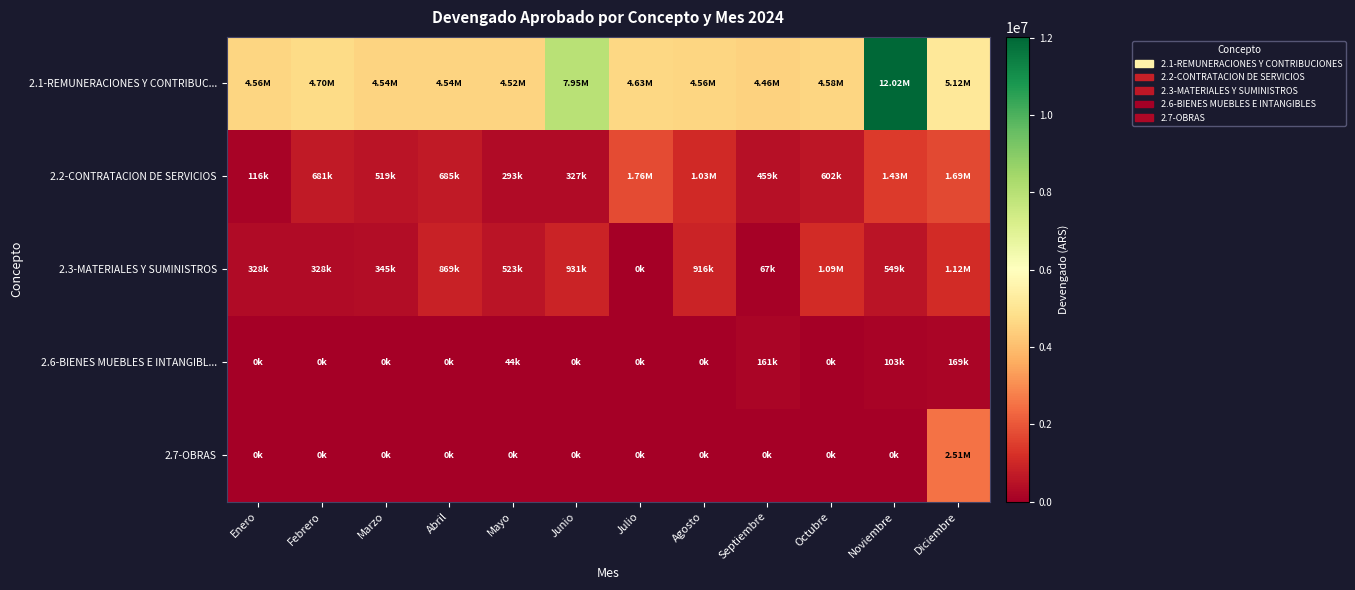

Rank the series at Junio from highest to lowest value.

2.1-REMUNERACIONES Y CONTRIBUC..., 2.3-MATERIALES Y SUMINISTROS, 2.2-CONTRATACION DE SERVICIOS, 2.6-BIENES MUEBLES E INTANGIBL..., 2.7-OBRAS